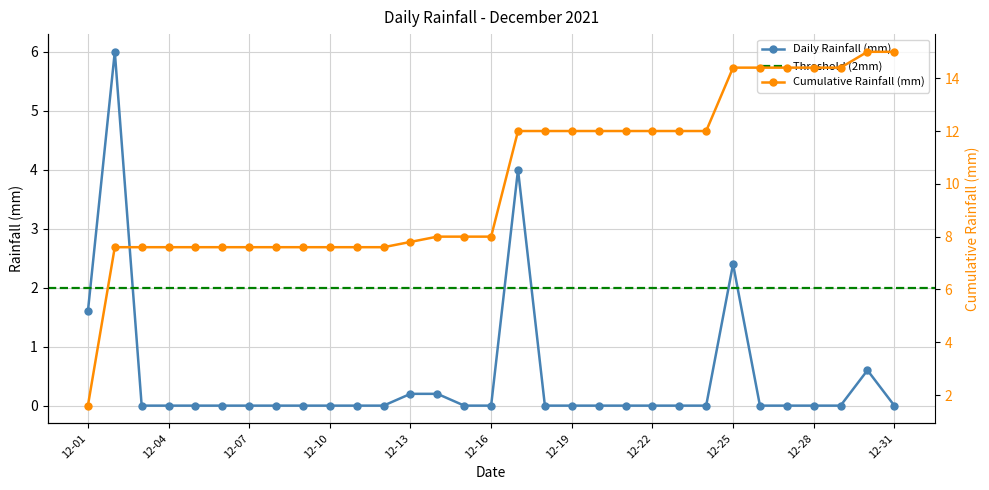

Which label corresponds to the smallest value in the chart?

2021-12-03